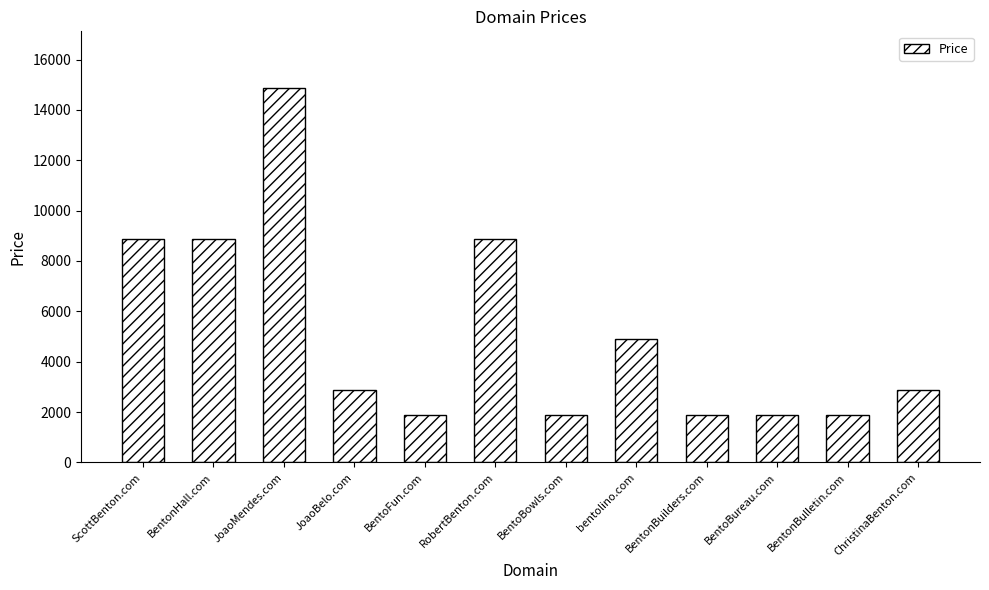

What is the label of the 10th bar from the right?

JoaoMendes.com